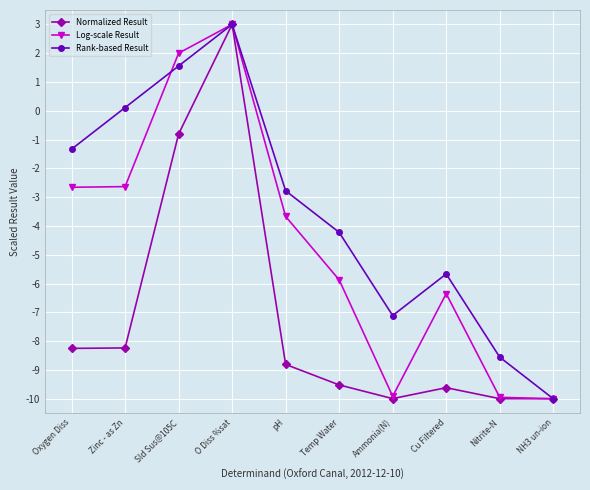

What is the difference between the second highest and minimum values in the Rank-based Result series?

11.6